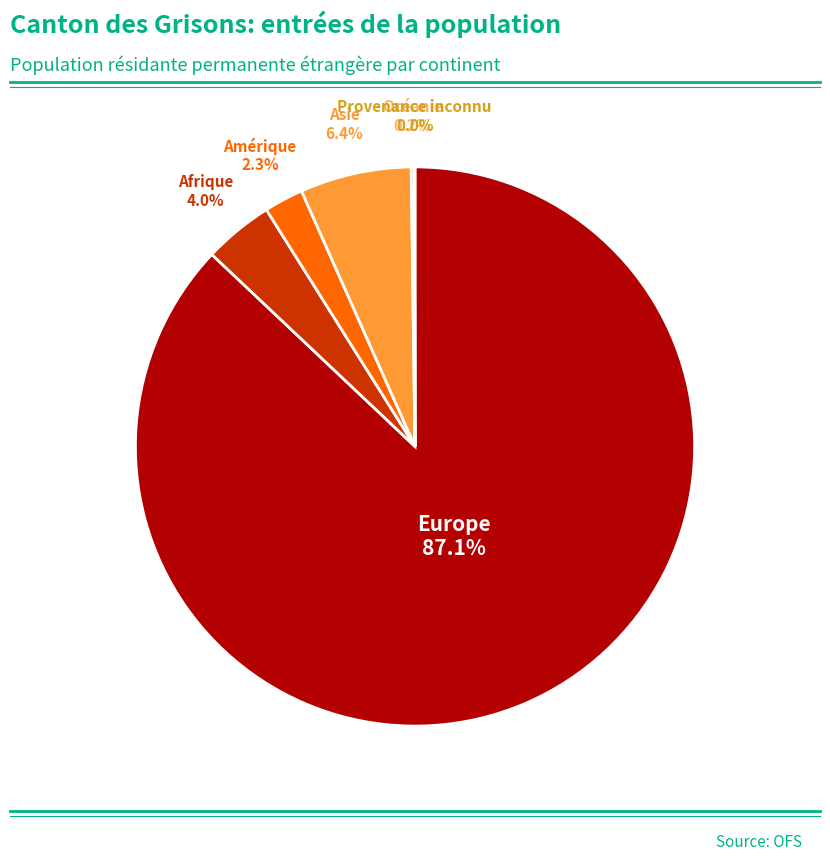

Is there a majority slice in this chart?

Yes